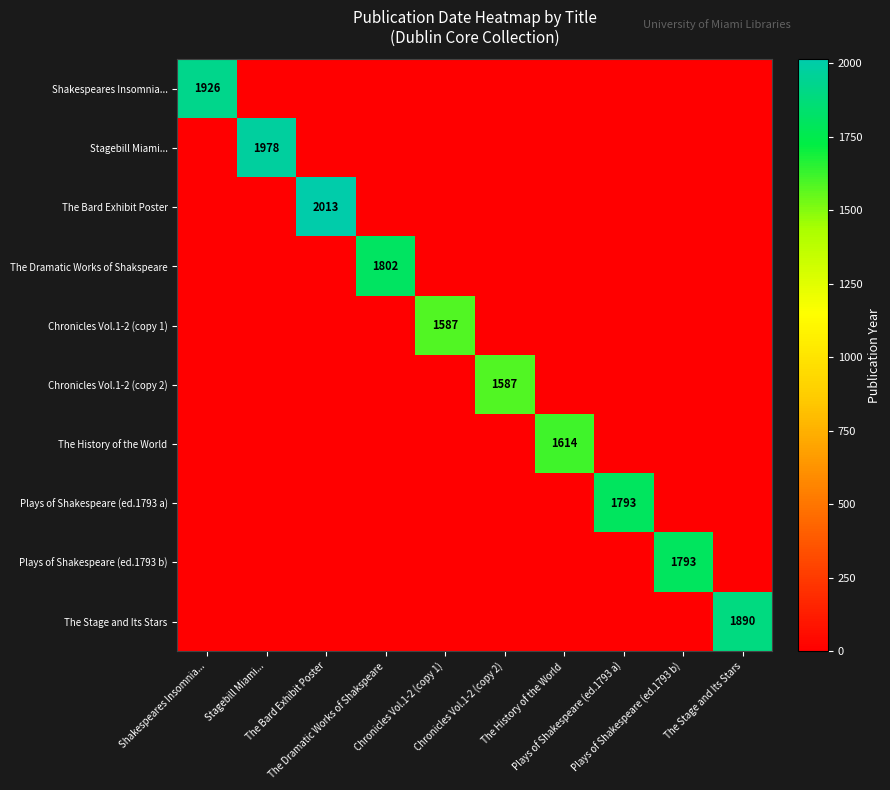

True or false: Stagebill Miami... has a value of 1165 at Shakespeares Insomnia....

False